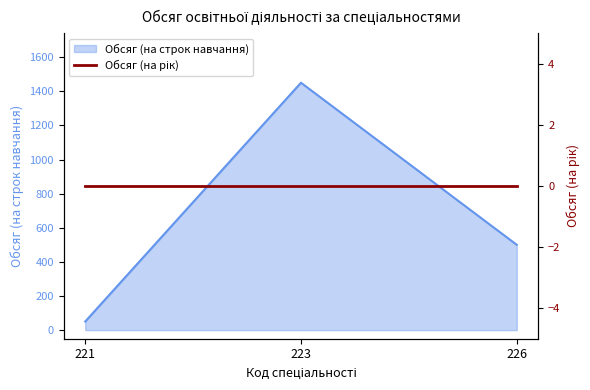

Which has a higher value, 226 or 221?

226